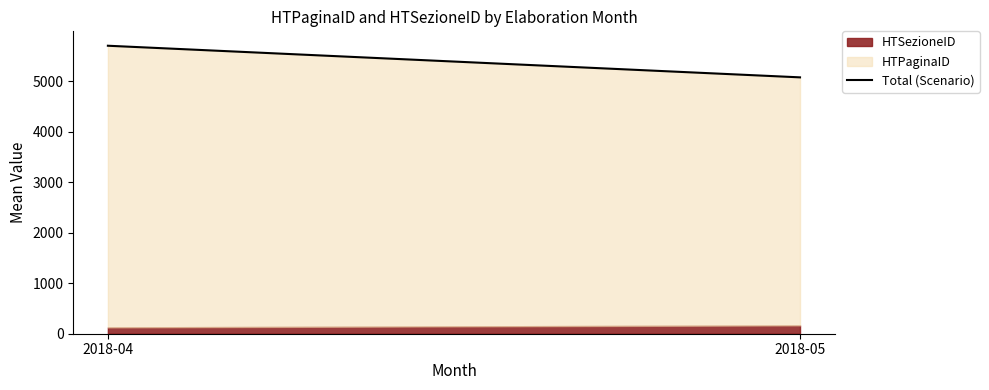

Approximately how many times larger is the value at 2018-05 compared to 2018-04?

0.9